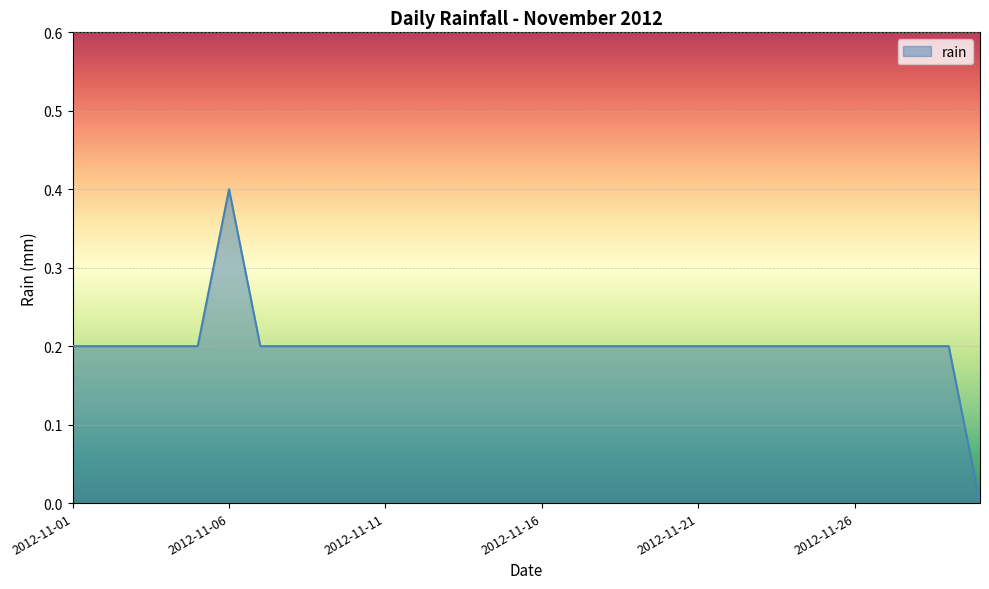

What is the maximum value shown in the chart?

0.4